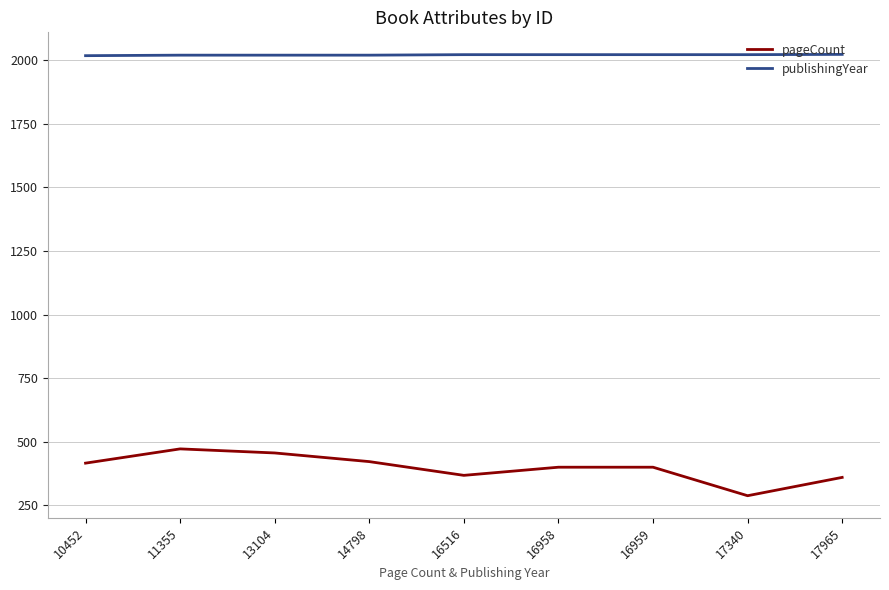

What is the average value of the publishingYear series?

2020